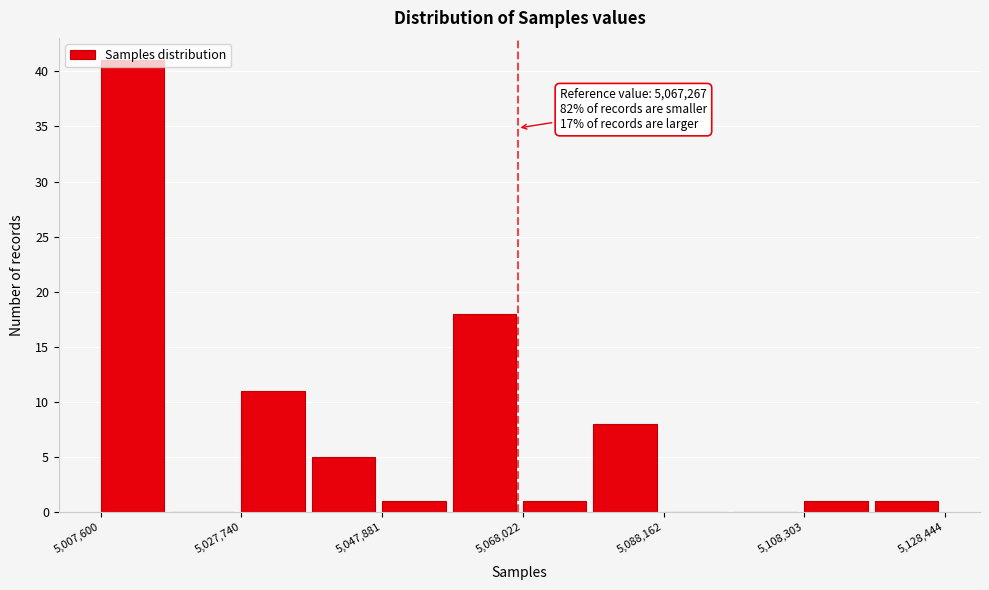

Read against the x-axis, roughly where is the centre of the tallest bar?

5010000